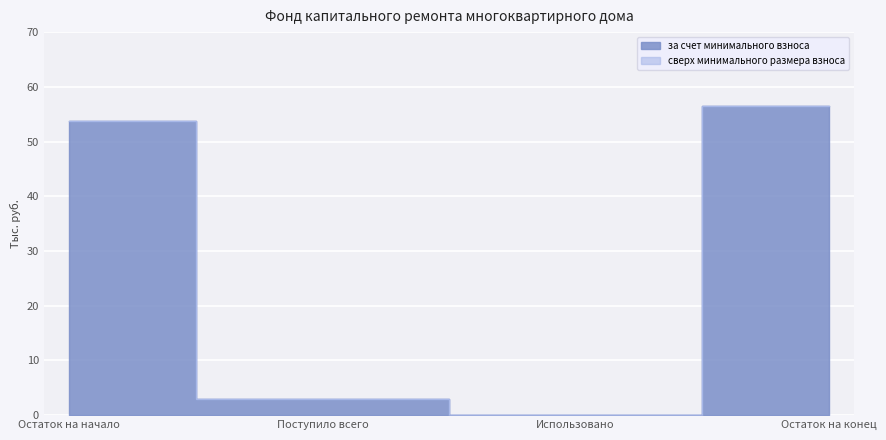

What is the approximate value at Остаток на начало?

53.7